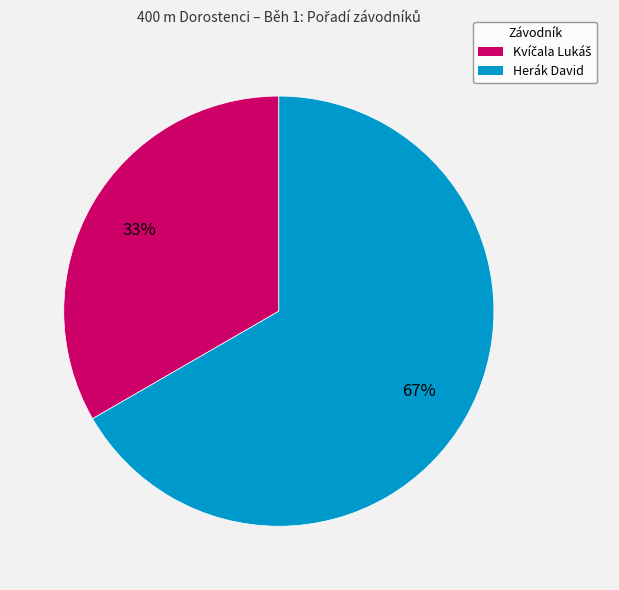

How many slices are in this pie chart?

2